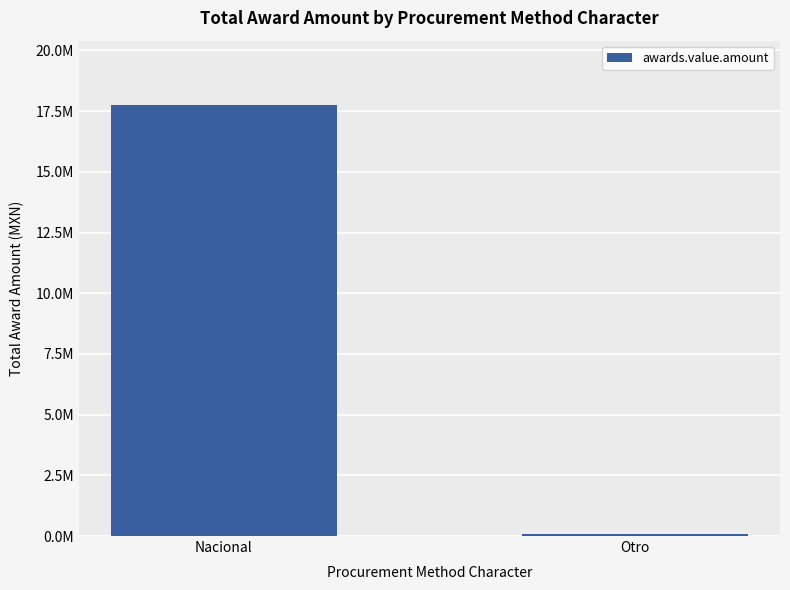

What is the sum of the values at Otro and Nacional?

17805290.2